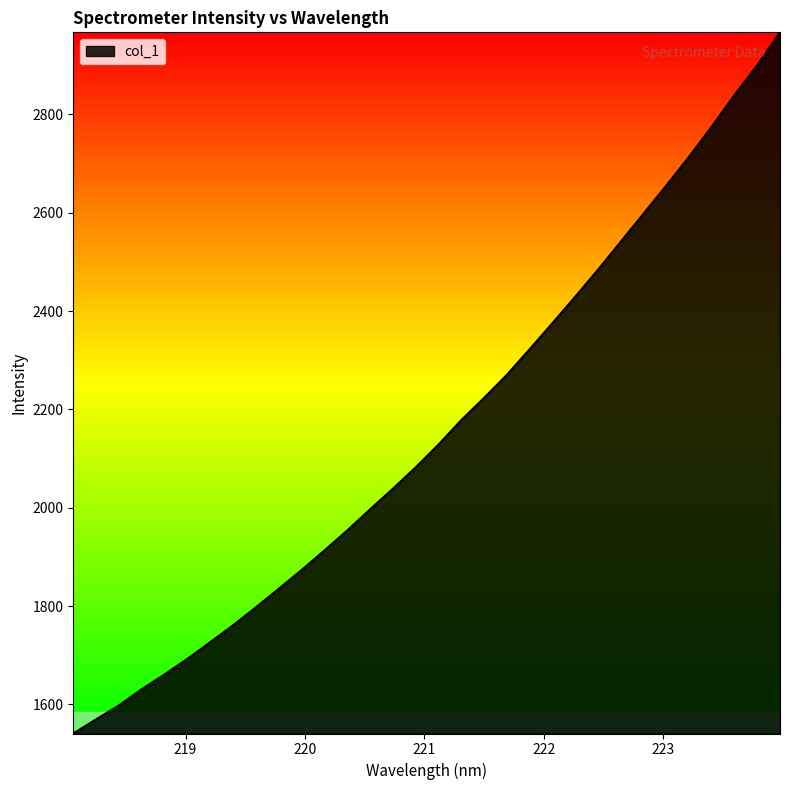

What is the difference between the maximum and minimum values?

1426.2